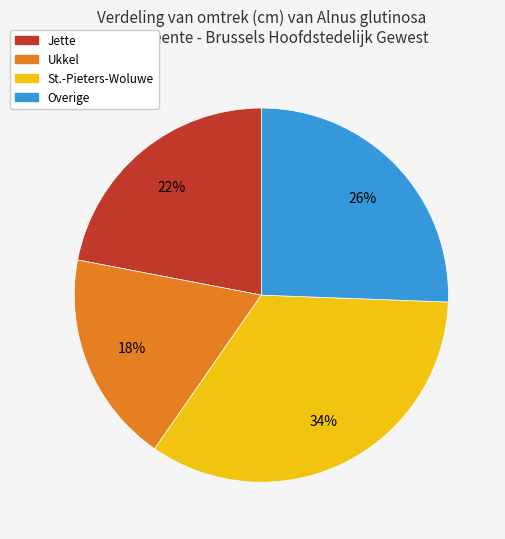

Is there any slice that represents more than half of the pie?

No